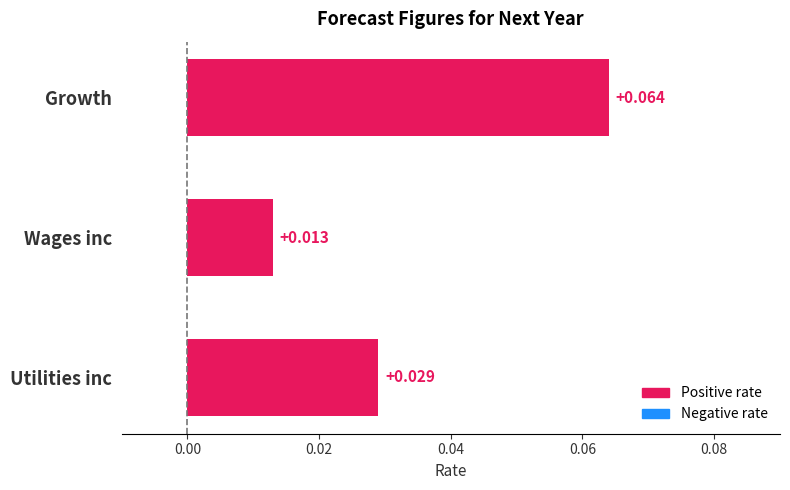

Which has a higher value, Growth or Wages inc?

Growth